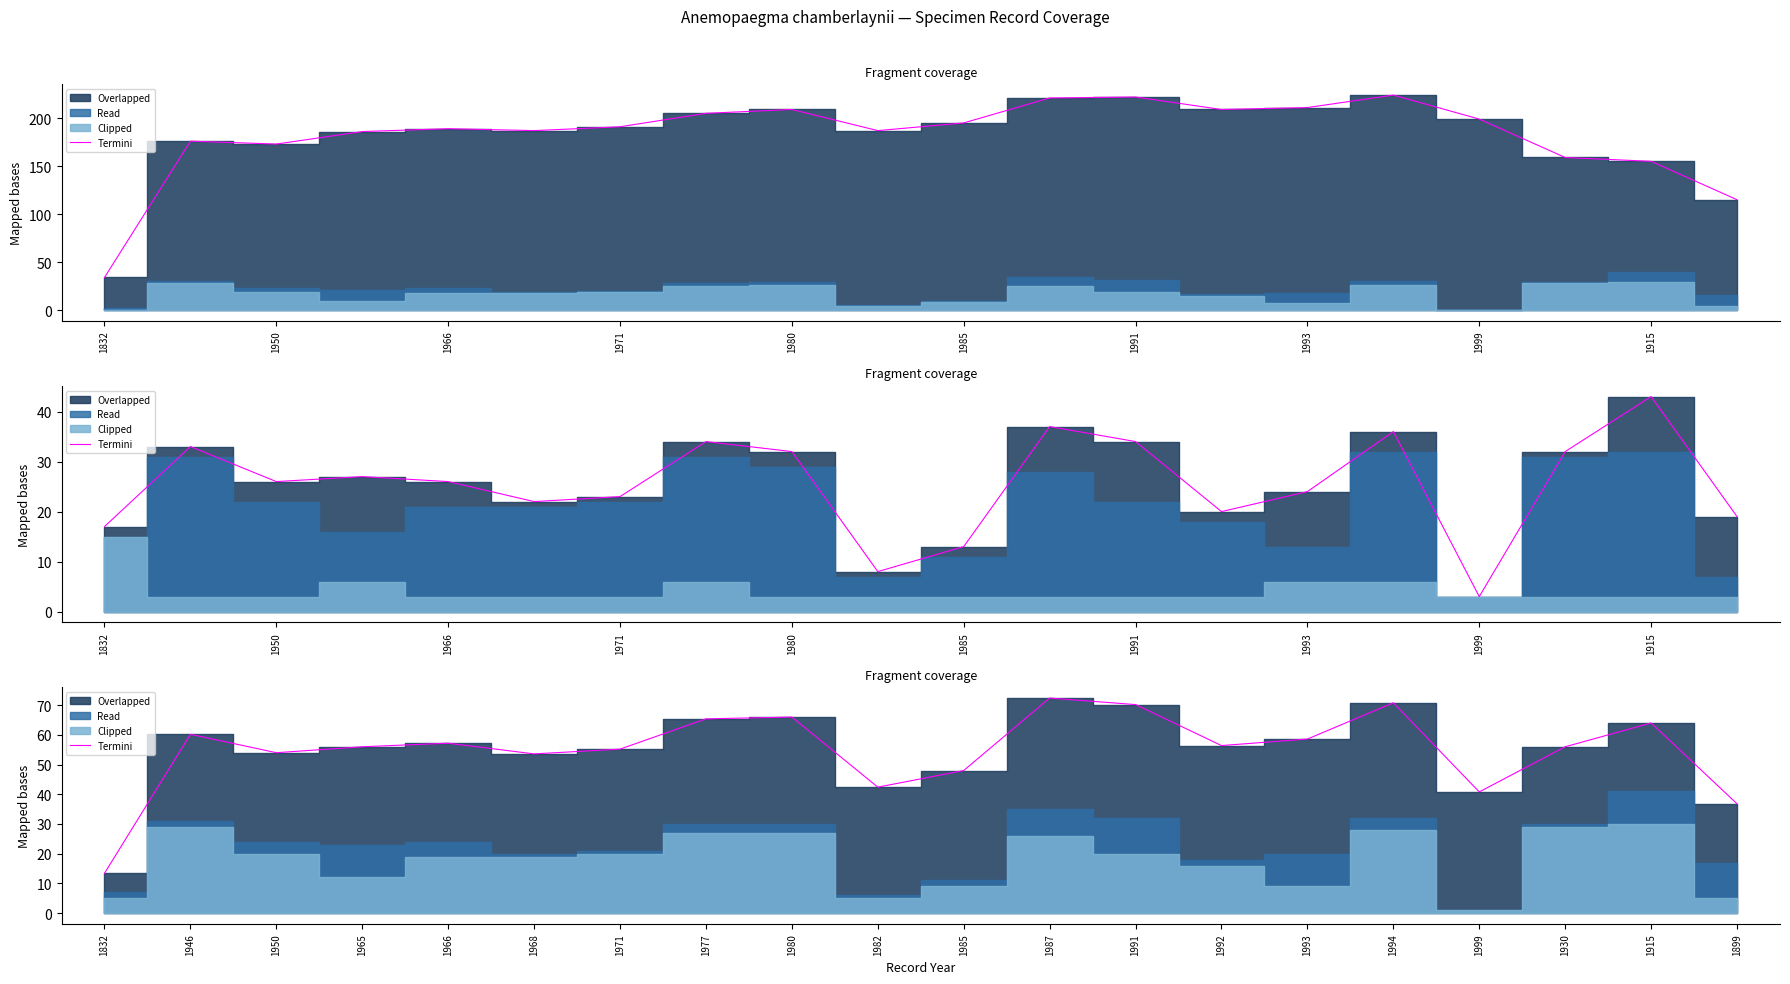

Does the chart have visible grid lines?

No